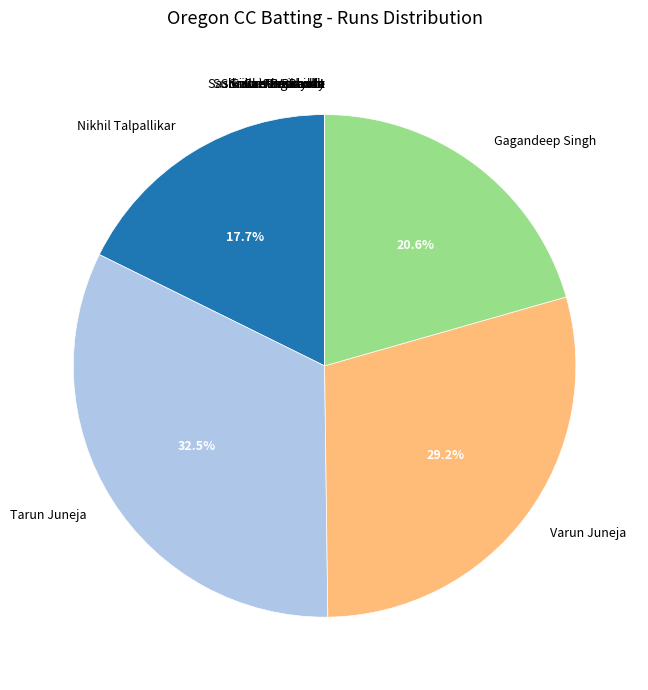

Does Varun Juneja account for over 50% of the chart?

No